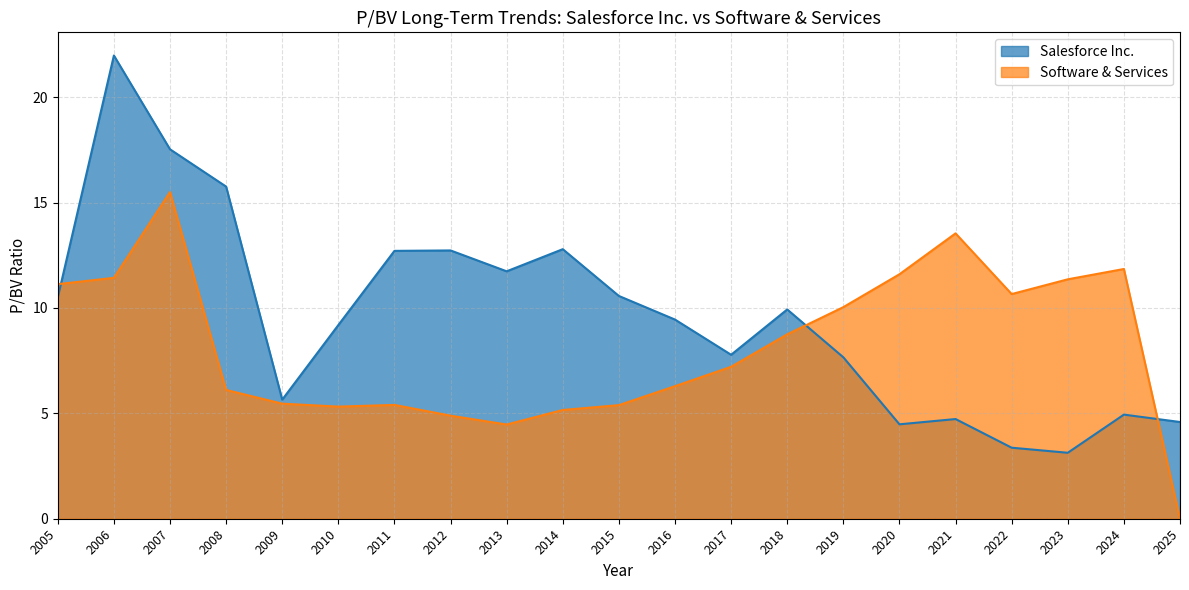

How many values in the Salesforce Inc. series are below 9?

9